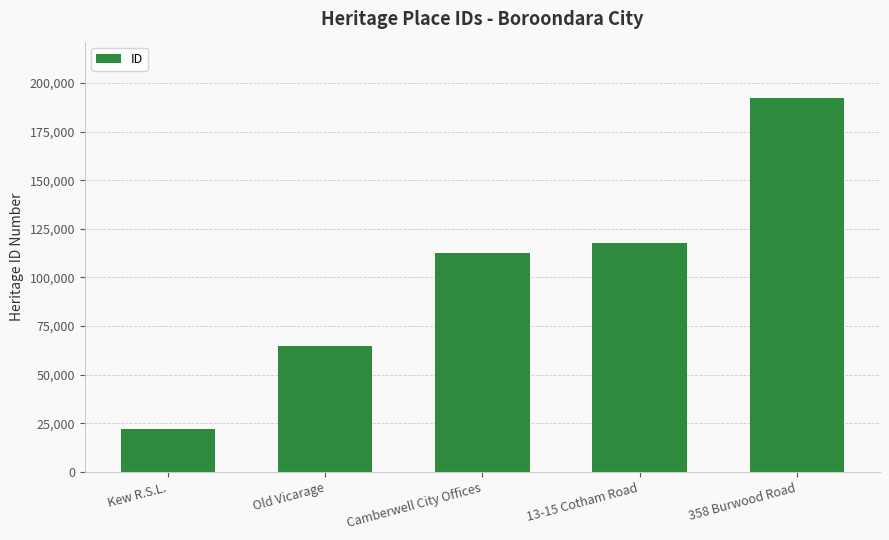

Reading left to right, what are all the values shown in this chart?

Kew R.S.L.=22319	Old Vicarage=64667	Camberwell City Offices=112361	13-15 Cotham Road=117687	358 Burwood Road=192355